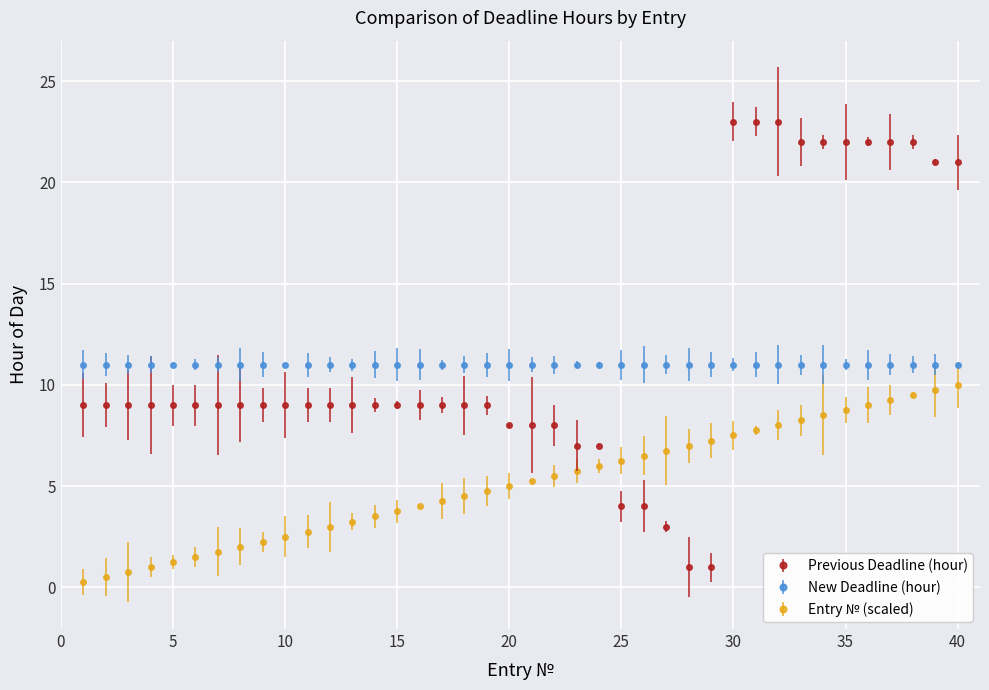

How many lines are shown in the chart?

3